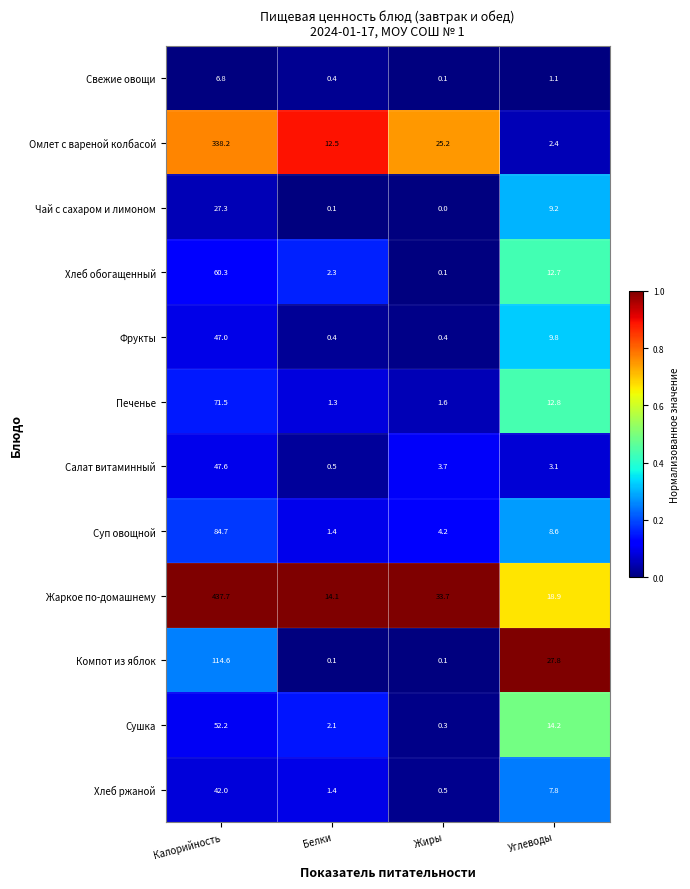

What is the sum of all Жаркое по-домашнему values?

504.4